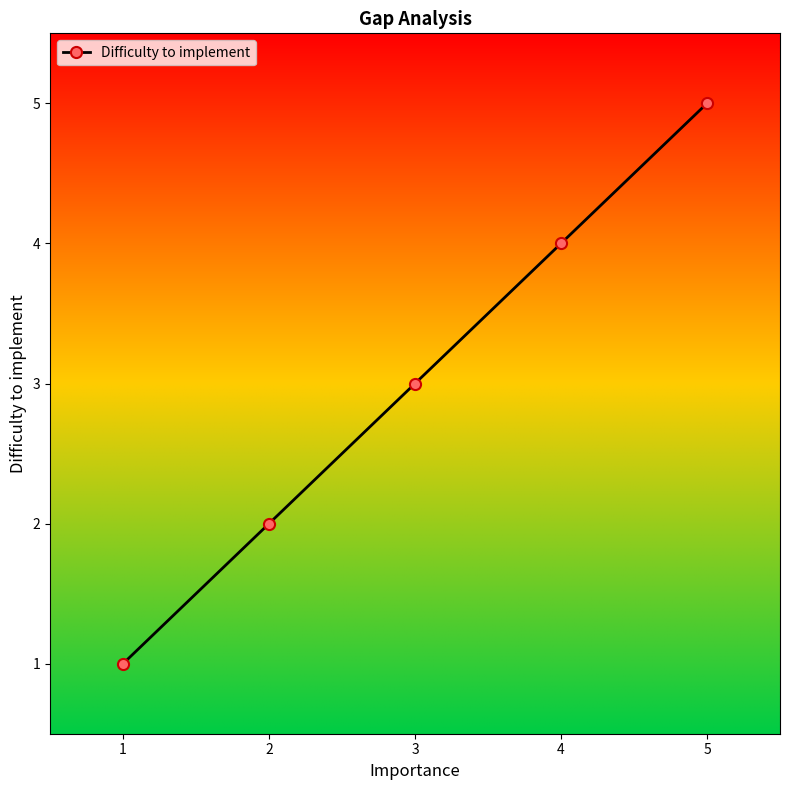

What is the value of the 4th point from the left?

4